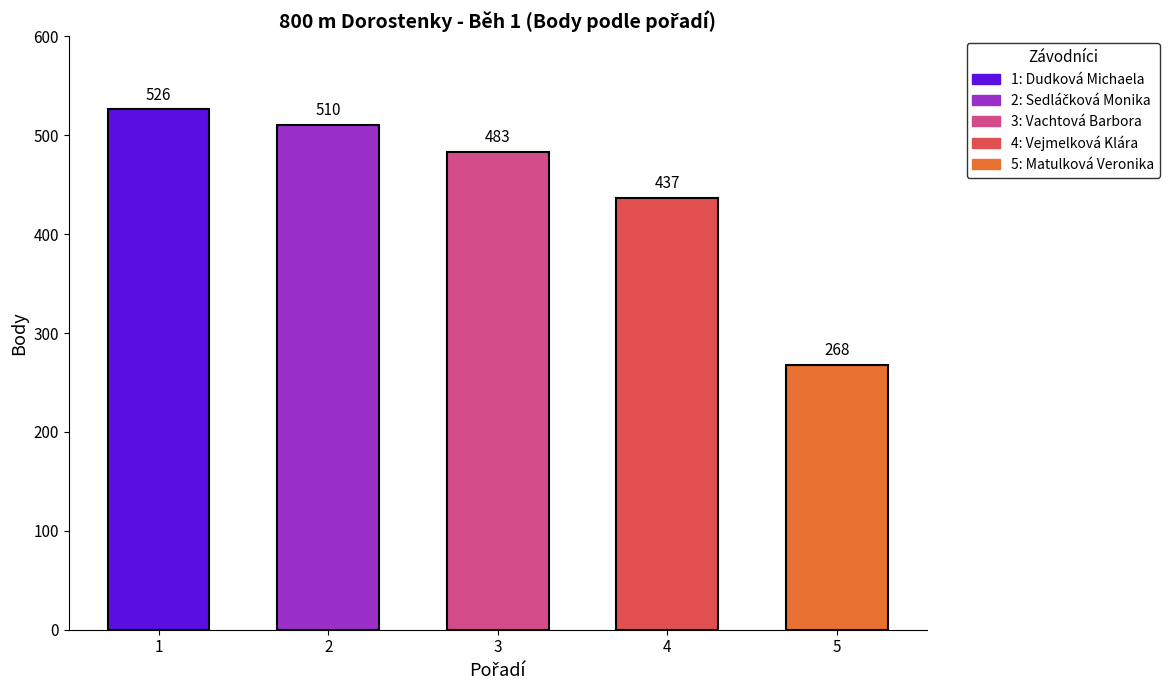

What is the difference between the values at 1 and 4?

89